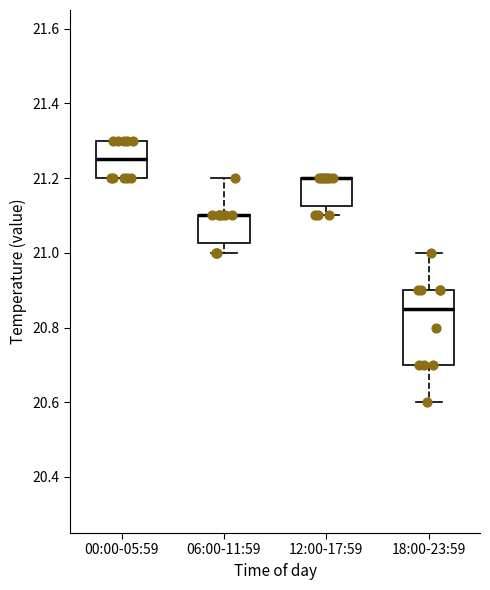

Where is the upper edge of the box for 06:00-11:59 on the y-axis? The values are not printed on the chart, so give them approximately, as read against the axis.

21.10